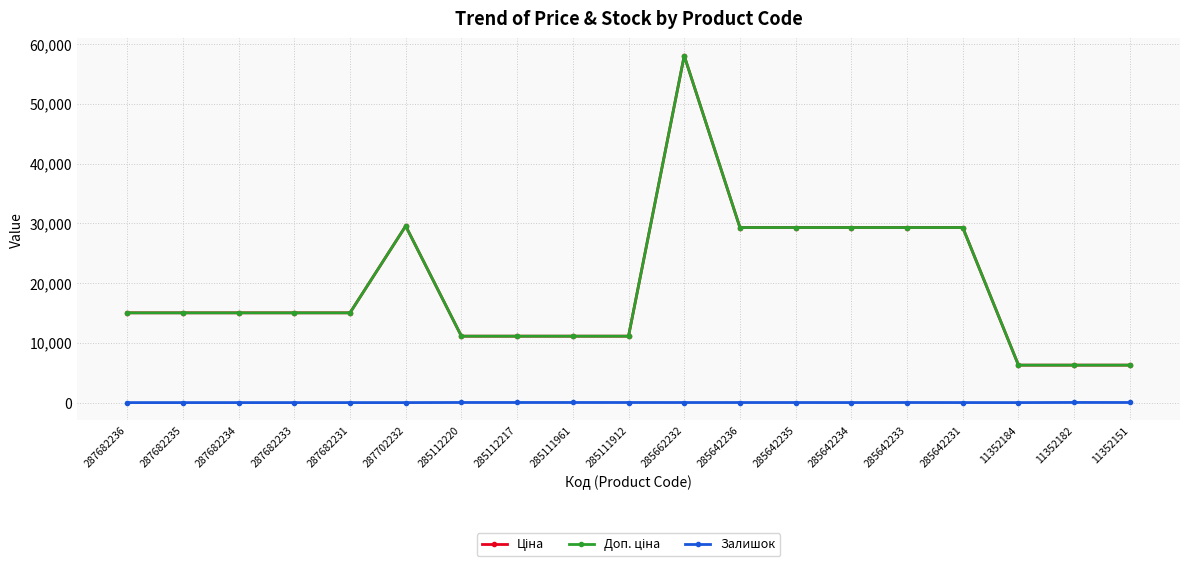

Read the Залишок value at 285642236.

11.0